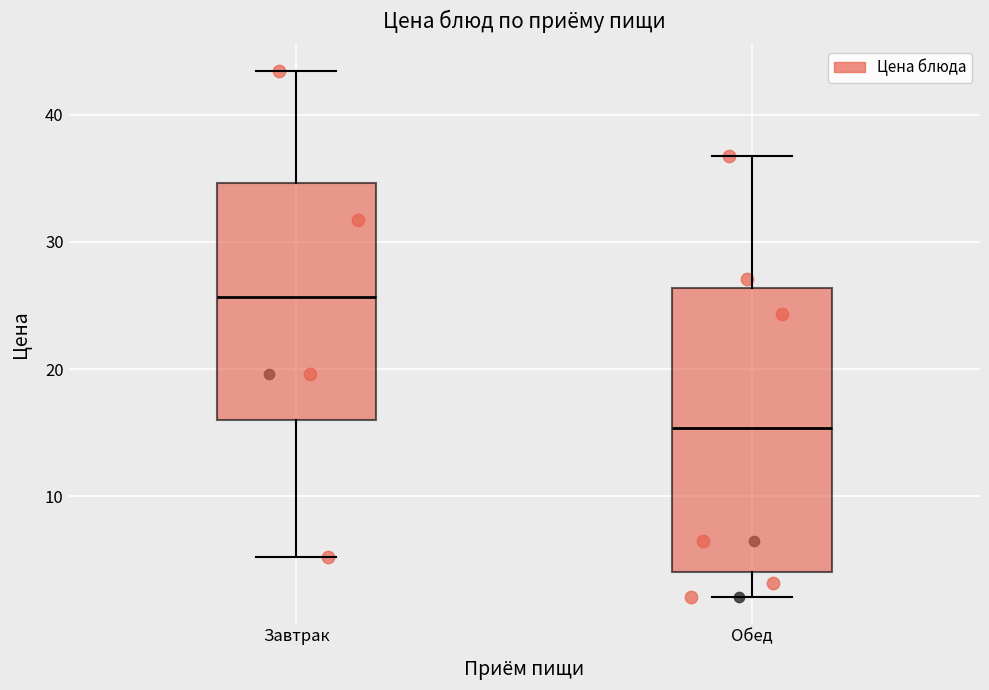

Reading left to right, read every box against the y-axis: the position of its median line, the range the box covers, and the ends of its whiskers. The values are not printed on the chart, so give them approximately, as read against the axis.

Завтрак: median 26, box 16 to 35, whiskers 5 to 43
Обед: median 15, box 4 to 26, whiskers 2 to 37